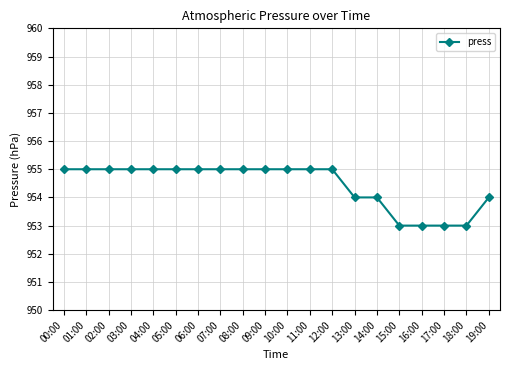

What is the sum of all values?

19089